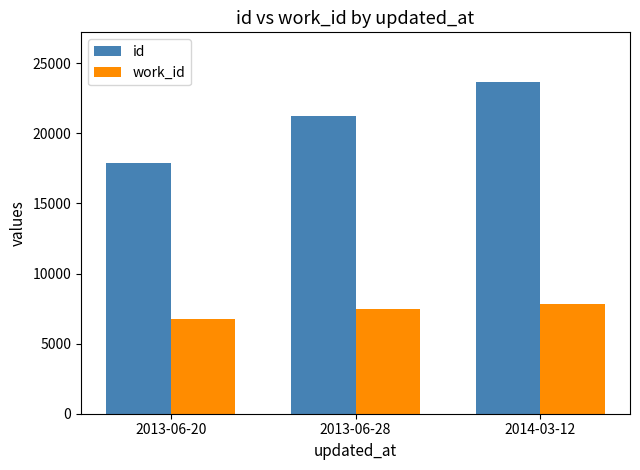

What is the average value of the work_id series?

7352